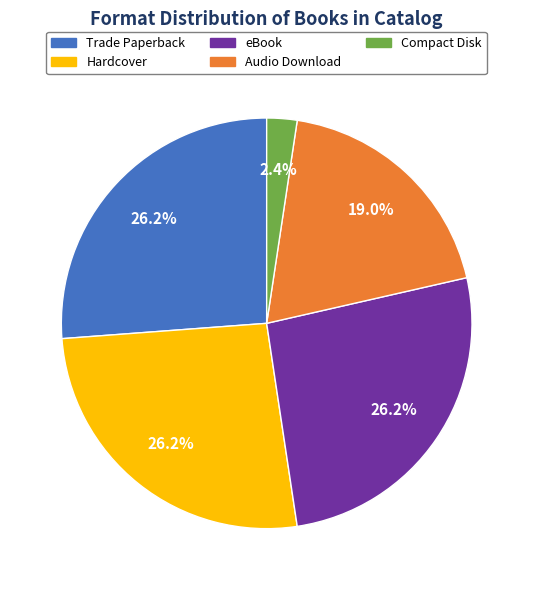

Which slice is the smallest?

Compact Disk